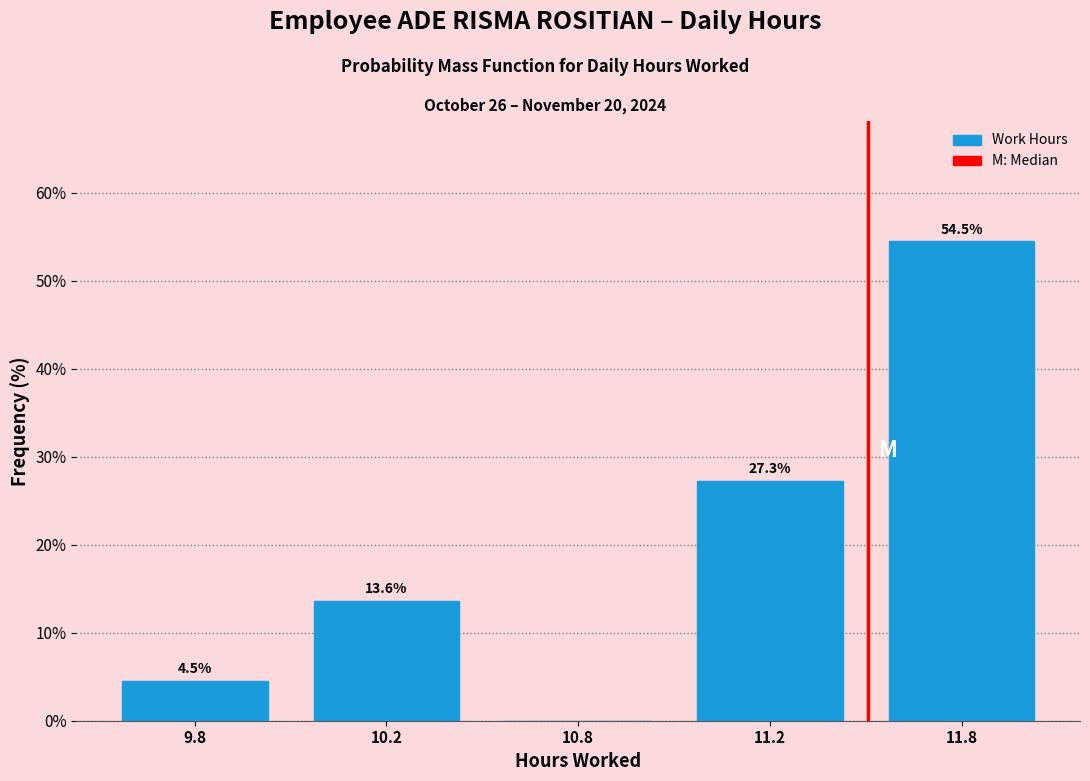

Reading right to left, transcribe all the data shown in this chart.

11.8=54.5	11.2=27.3	10.8=0.0	10.2=13.6	9.8=4.5